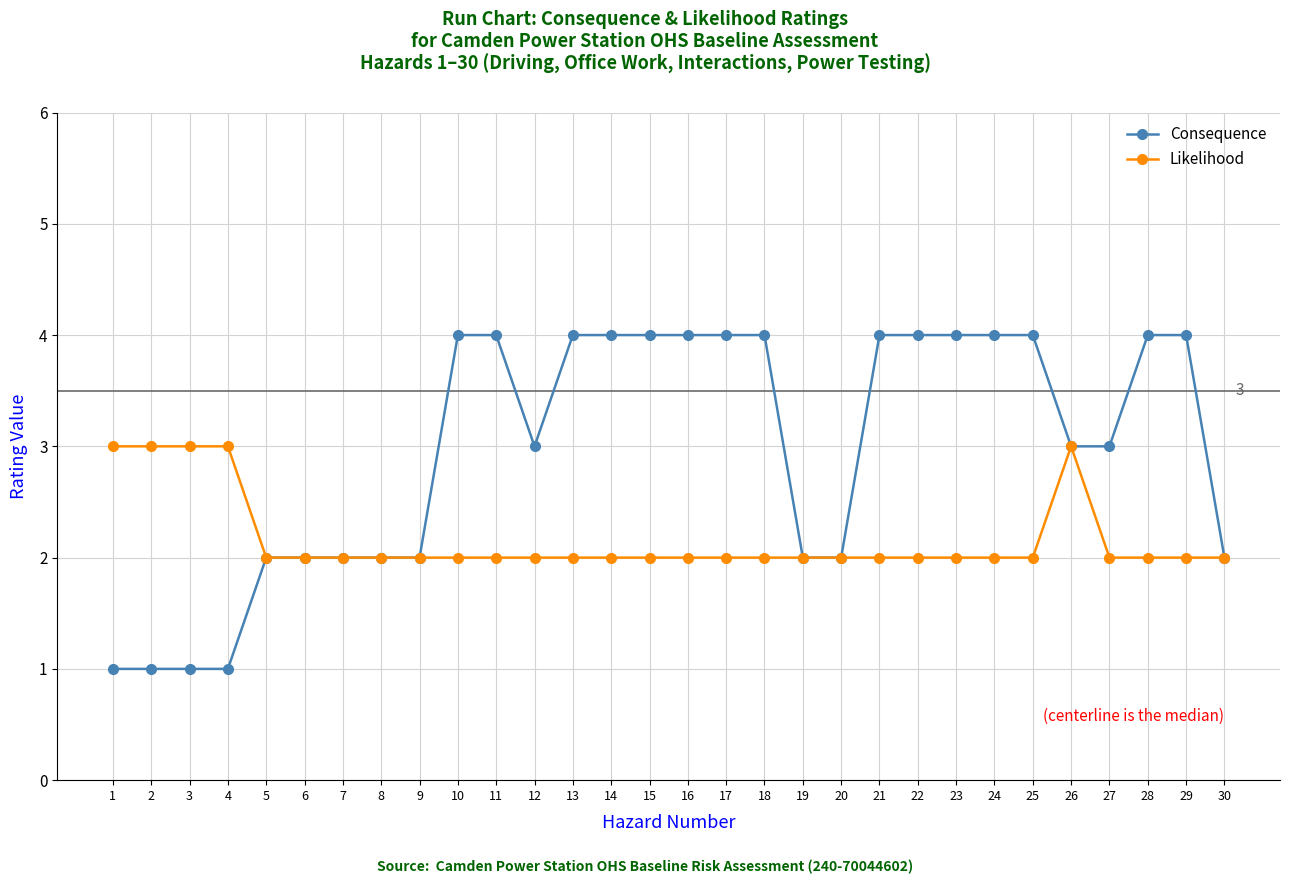

The Likelihood series shows 3 at 13. True or false?

False